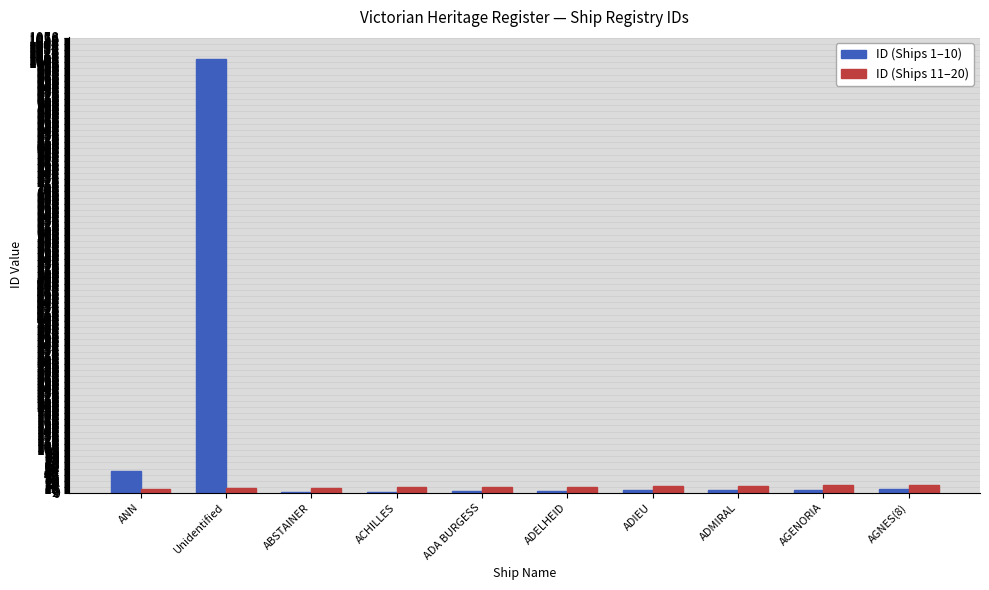

What is the highest value of the ID (Ships 11–20) series?

18